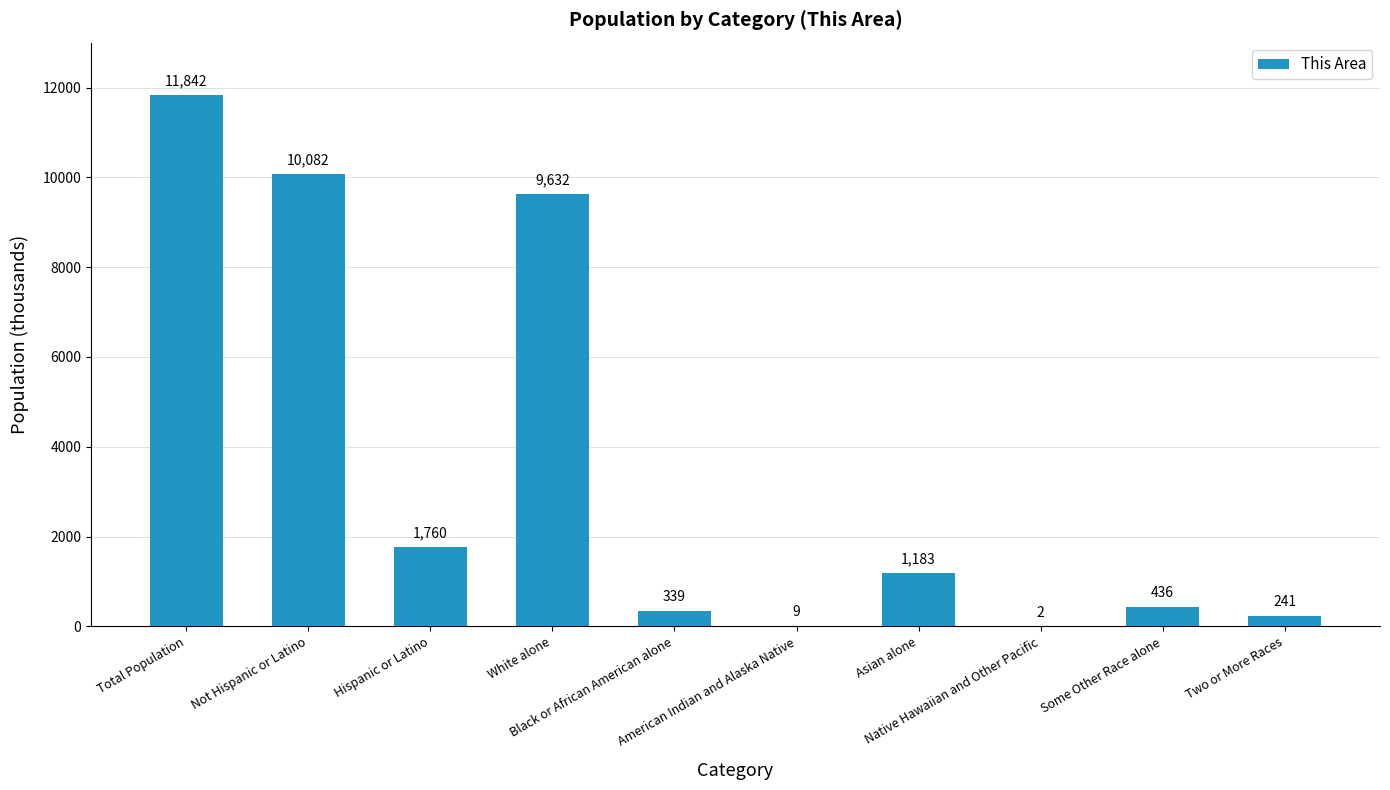

How many distinct data groups are displayed?

1